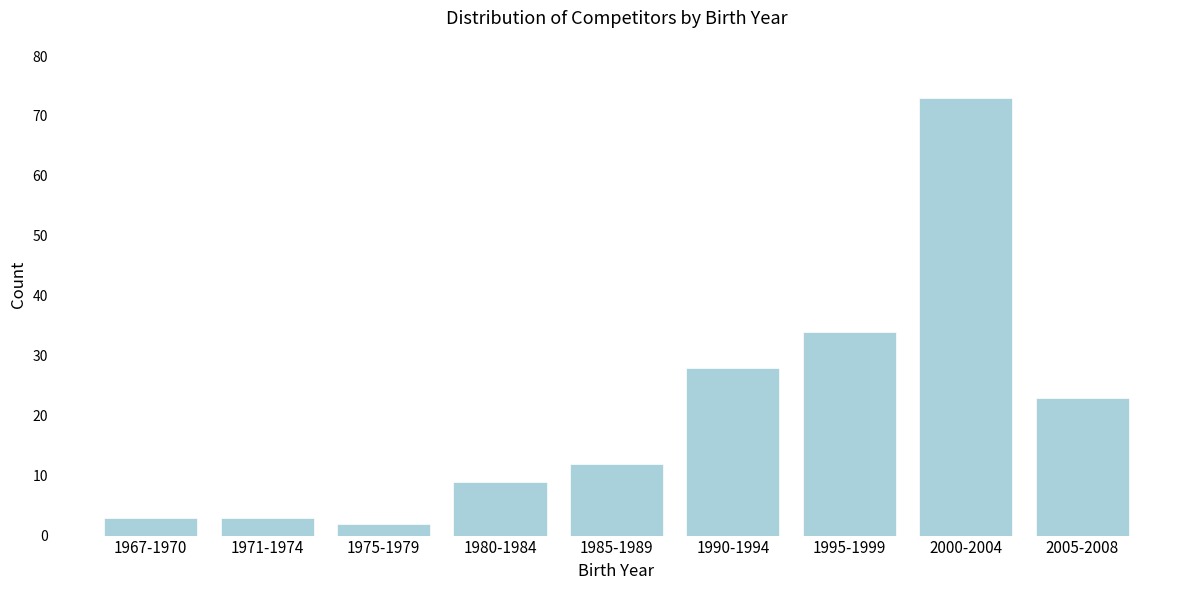

Reading left to right, extract all data points from this chart.

3	3	2	9	12	28	34	73	23